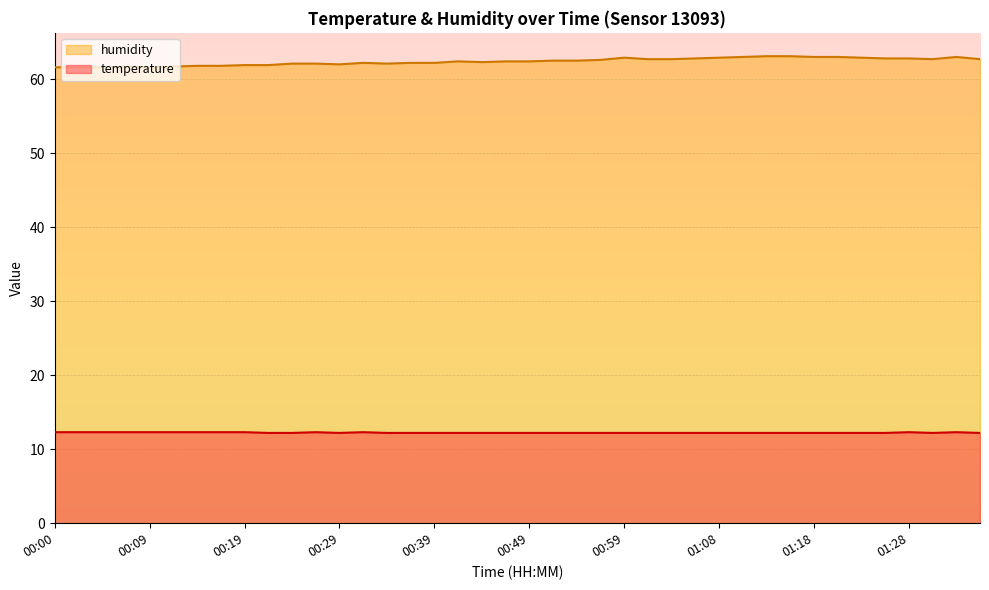

True or false: humidity and temperature intersect in this chart.

False